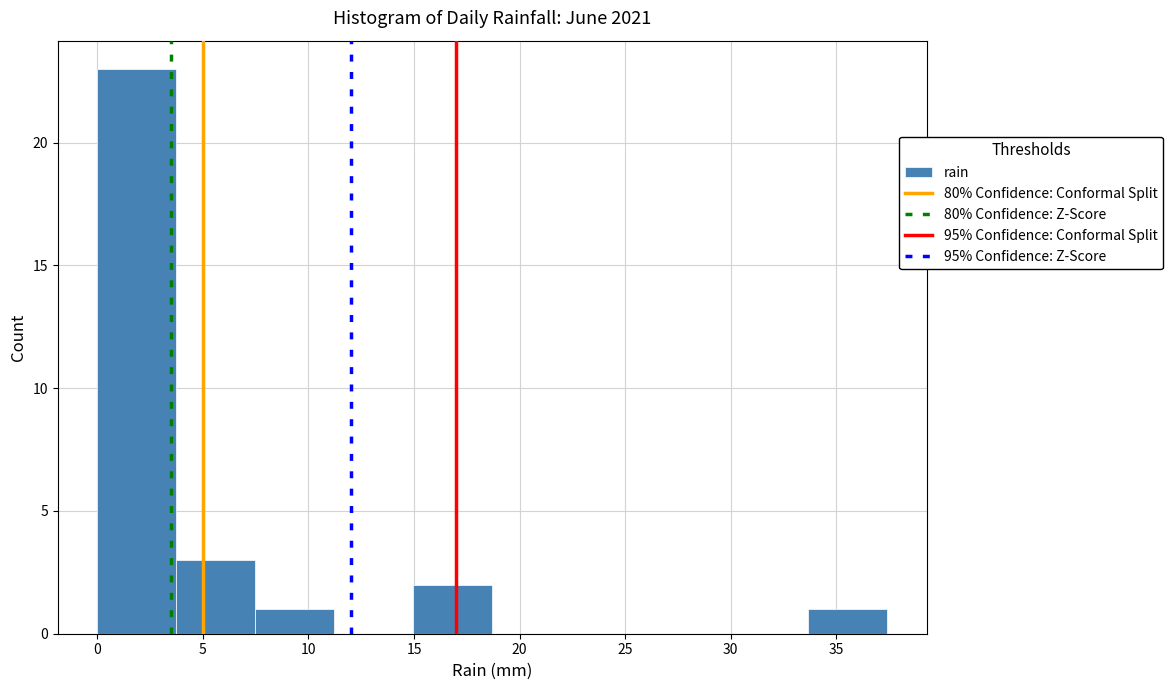

Which range on the x-axis has the tallest bar?

0.0 to 3.5